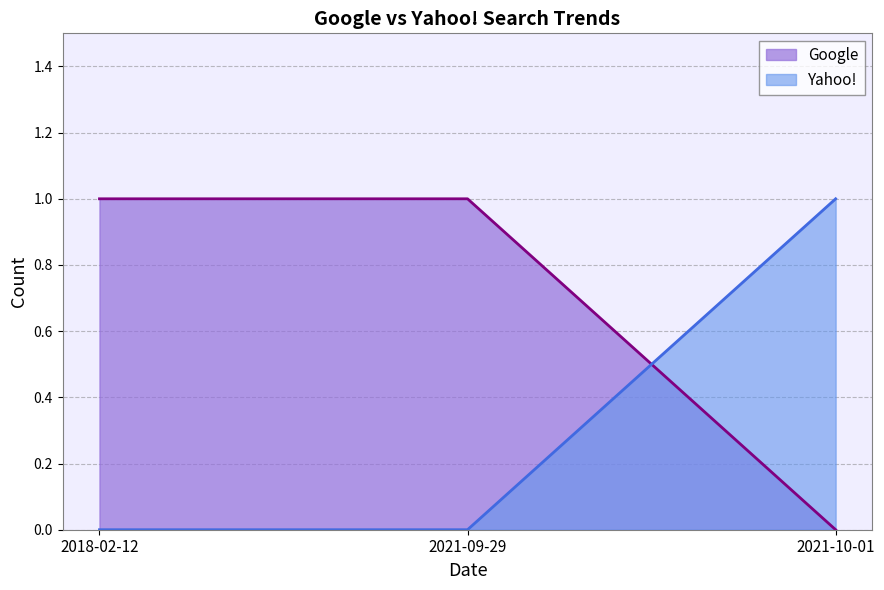

Rank the series by their average value, from lowest to highest.

Yahoo!, Google